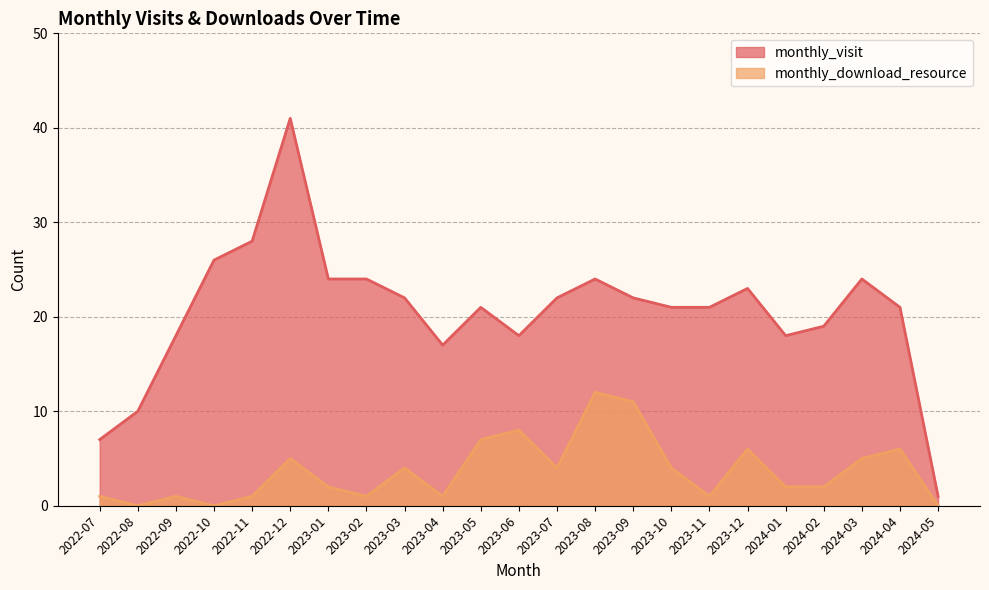

List the series in order of their peak value, lowest first.

monthly_download_resource, monthly_visit